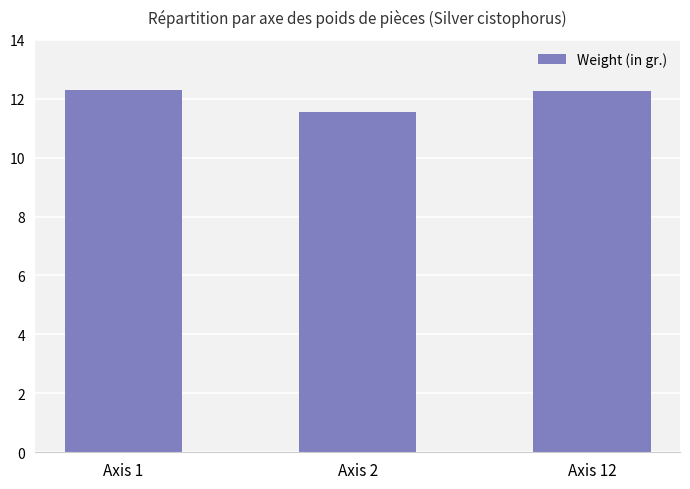

What is the sum of all values?

36.1